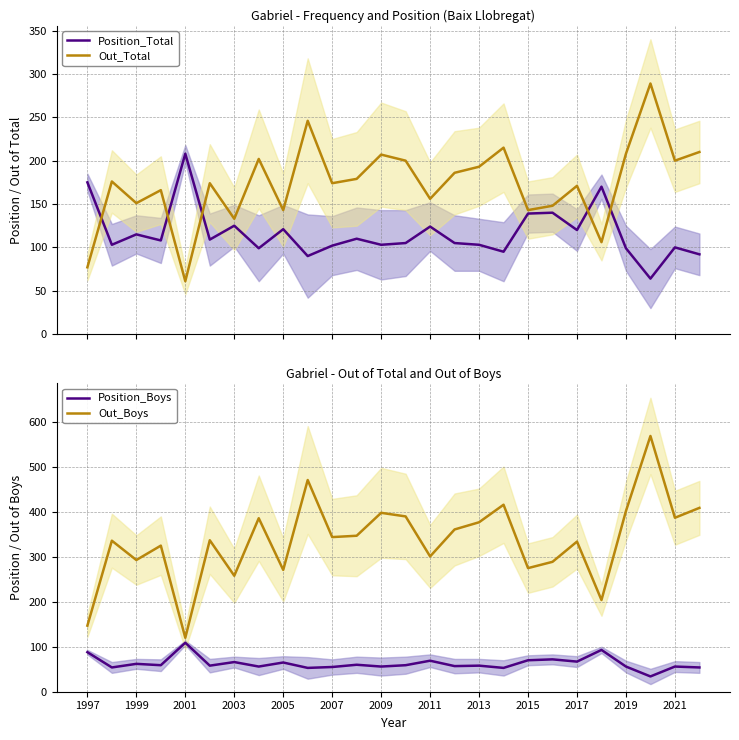

How many values in the Position_Total series are below 108?

13